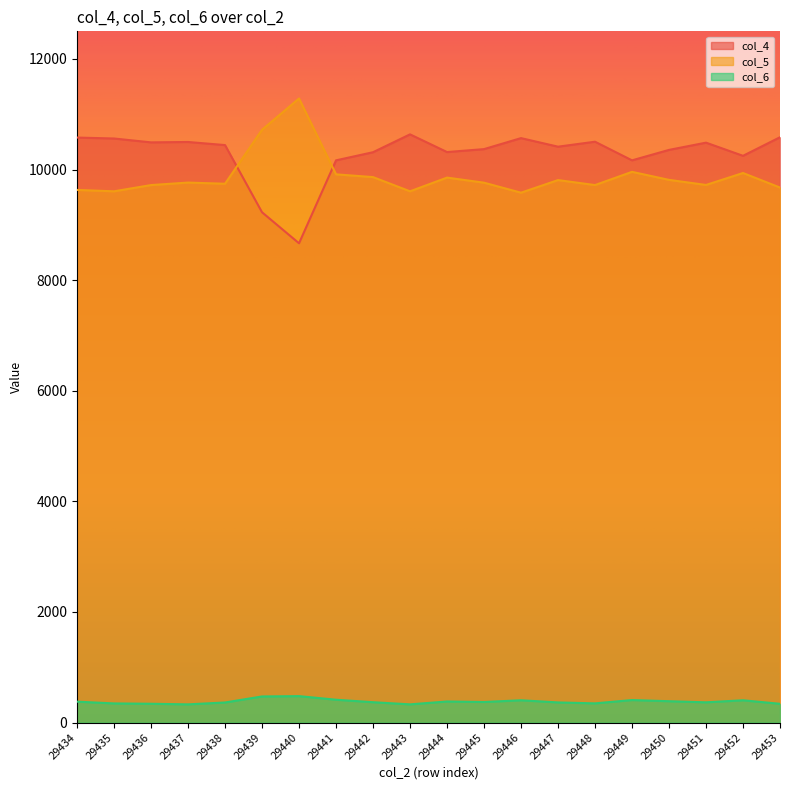

Reading left to right, list all the values displayed in this chart.

col_4: 29434=10579	29435=10562	29436=10492	29437=10499	29438=10443	29439=9228	29440=8667	29441=10167	29442=10314	29443=10637	29444=10317	29445=10370	29446=10569	29447=10414	29448=10504	29449=10167	29450=10356	29451=10487	29452=10249	29453=10585
col_5: 29434=9632	29435=9607	29436=9720	29437=9765	29438=9744	29439=10720	29440=11286	29441=9914	29442=9864	29443=9607	29444=9855	29445=9763	29446=9582	29447=9810	29448=9720	29449=9959	29450=9814	29451=9722	29452=9938	29453=9675
col_6: 29434=378	29435=346	29436=340	29437=329	29438=363	29439=472	29440=478	29441=413	29442=368	29443=329	29444=381	29445=372	29446=403	29447=364	29448=347	29449=407	29450=386	29451=366	29452=403	29453=339